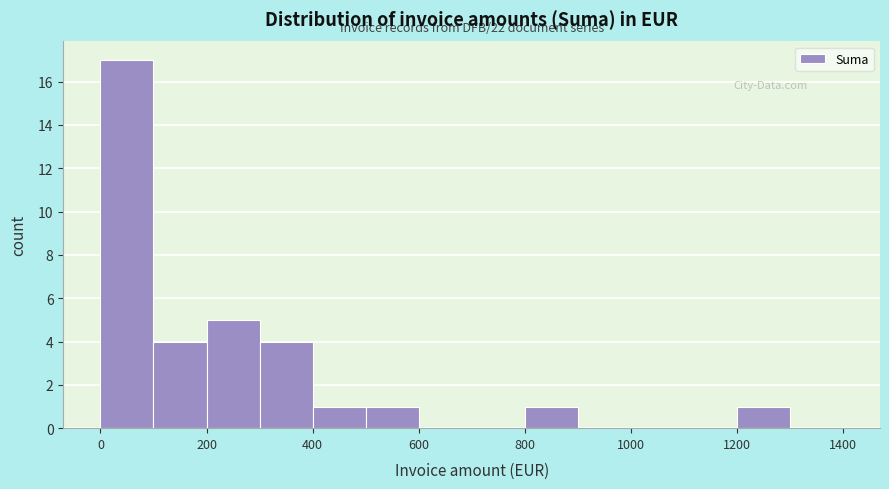

Which range on the x-axis has the tallest bar?

0 to 100